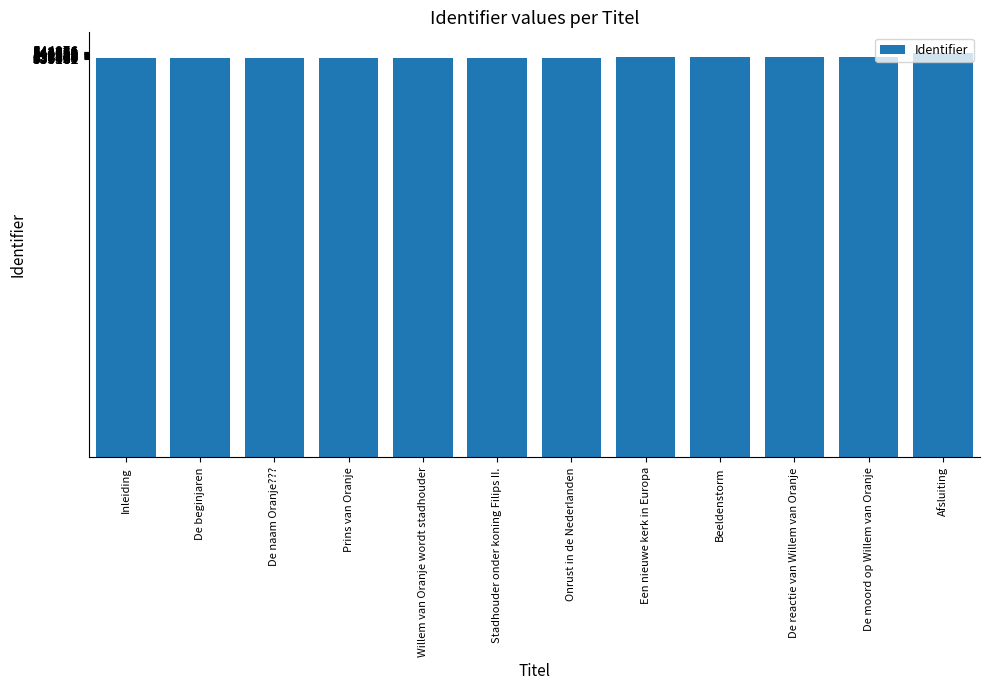

What is the sum of all values?

6448263